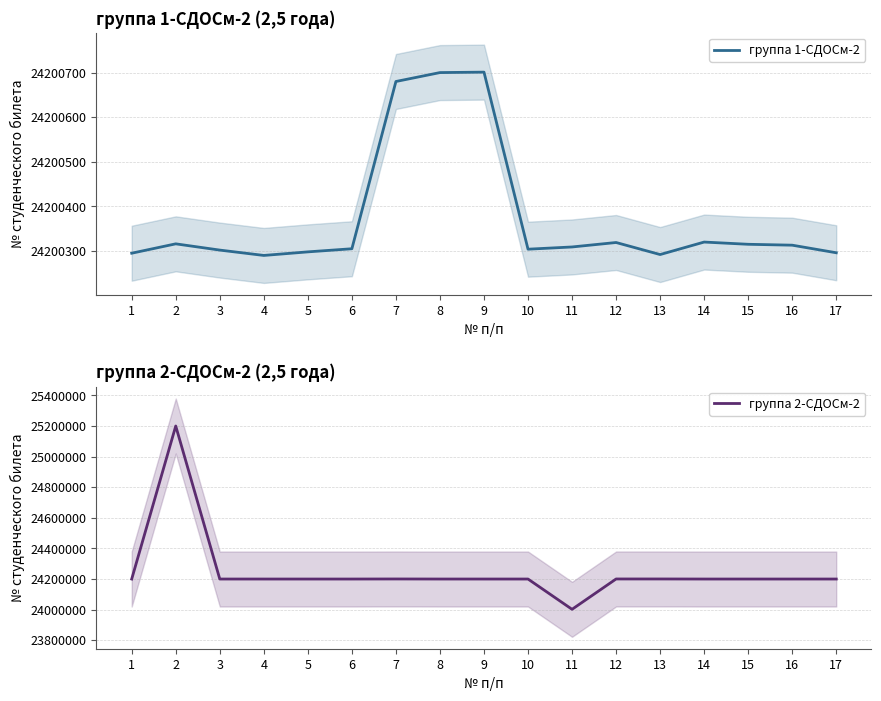

Read the группа 1-СДОСм-2 value at 11, to the nearest 50.

24200300